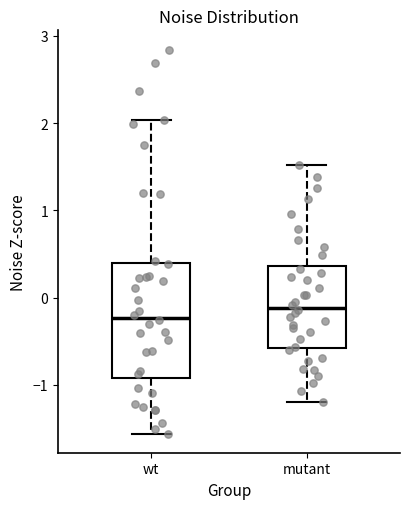

Comparing the boxes themselves (not the whiskers), which one is the tallest?

wt